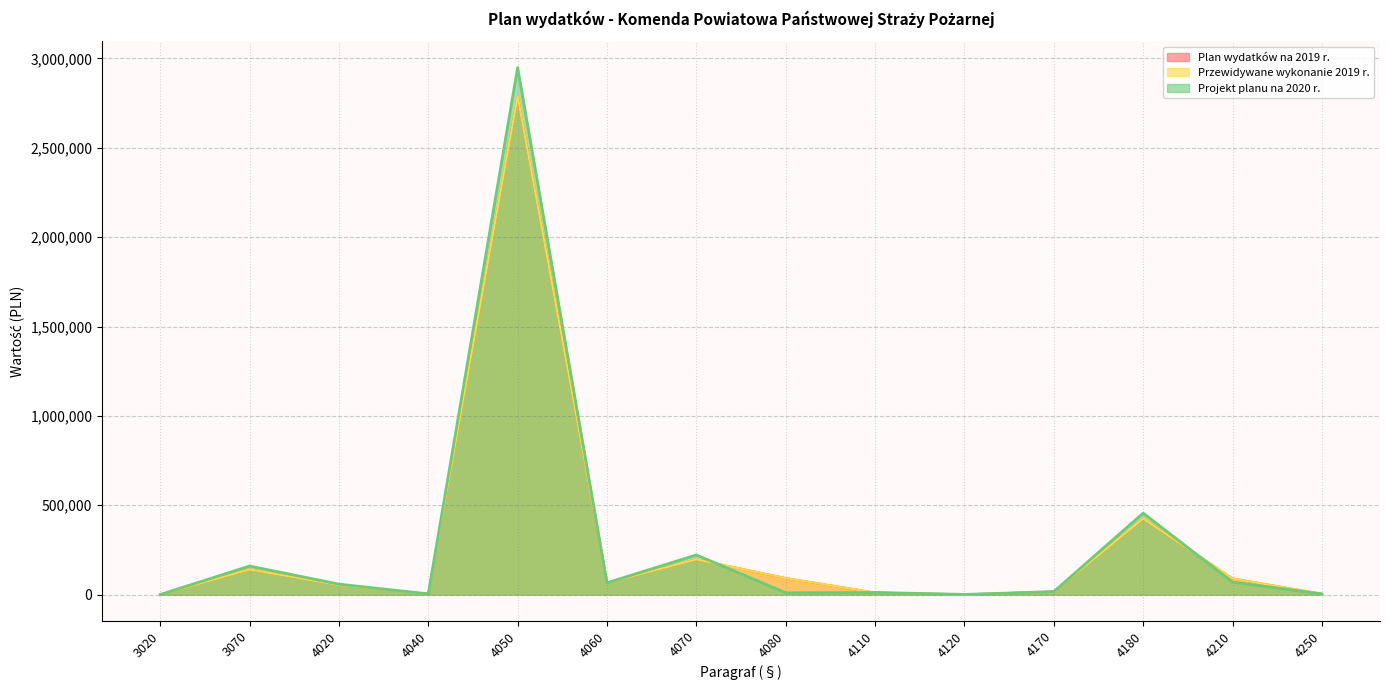

What are all the series names shown in the legend?

Plan wydatków na 2019 r., Przewidywane wykonanie 2019 r., Projekt planu na 2020 r.